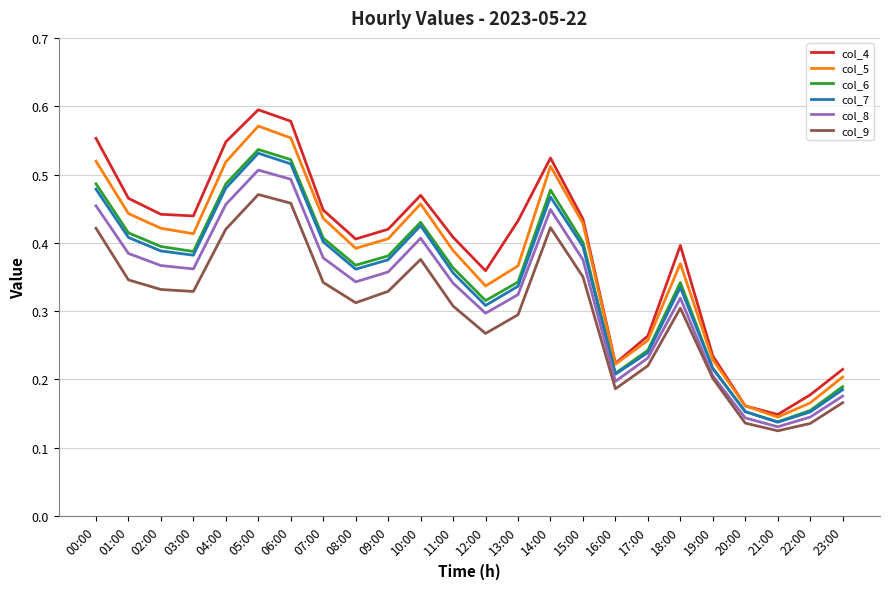

What position from the right is 07:00?

17